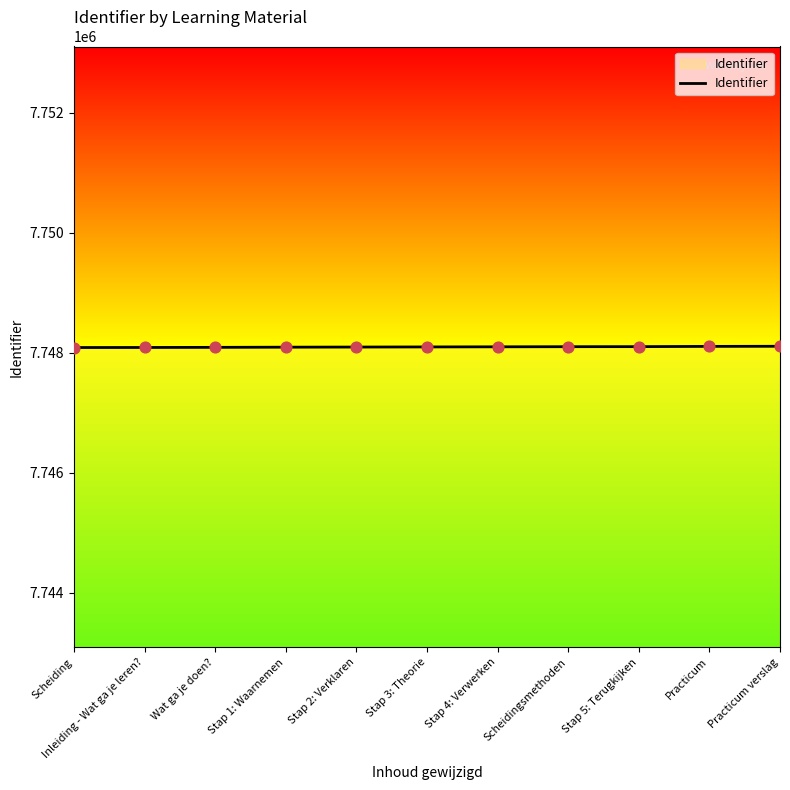

What is the ratio of the value at Wat ga je doen? to the value at Scheidingsmethoden?

1.0